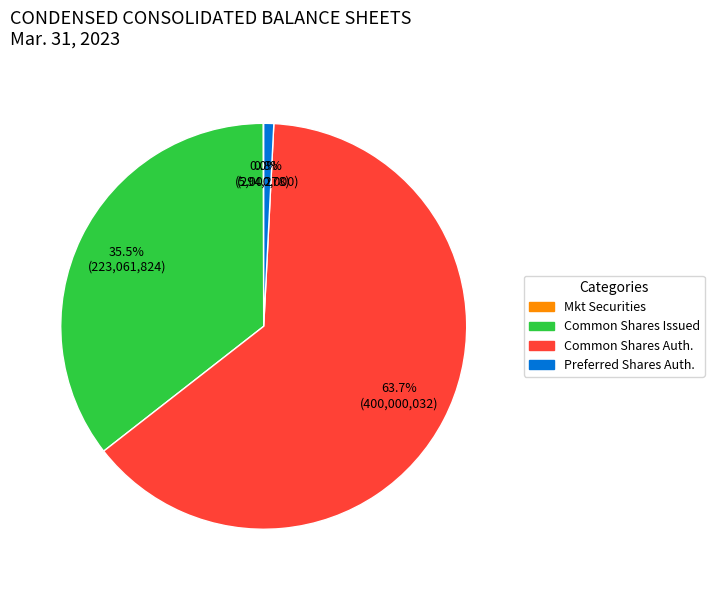

What is the largest slice in the pie chart?

Common Shares Auth.